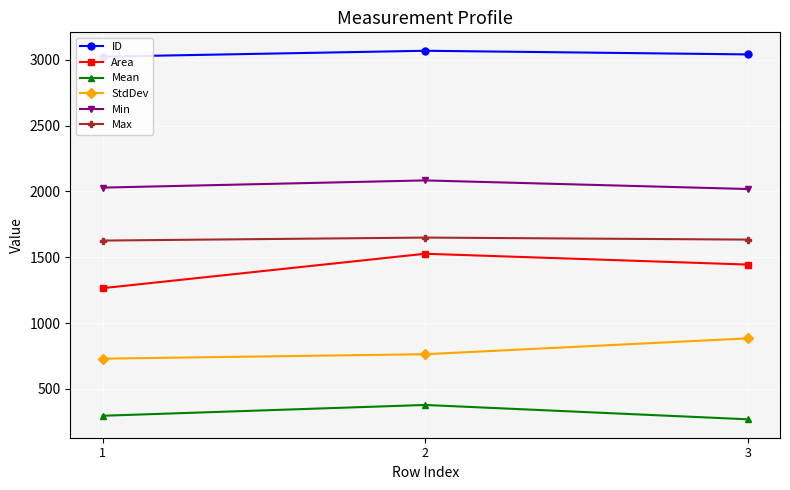

The value of StdDev at 3 is 883.7. True or false?

True